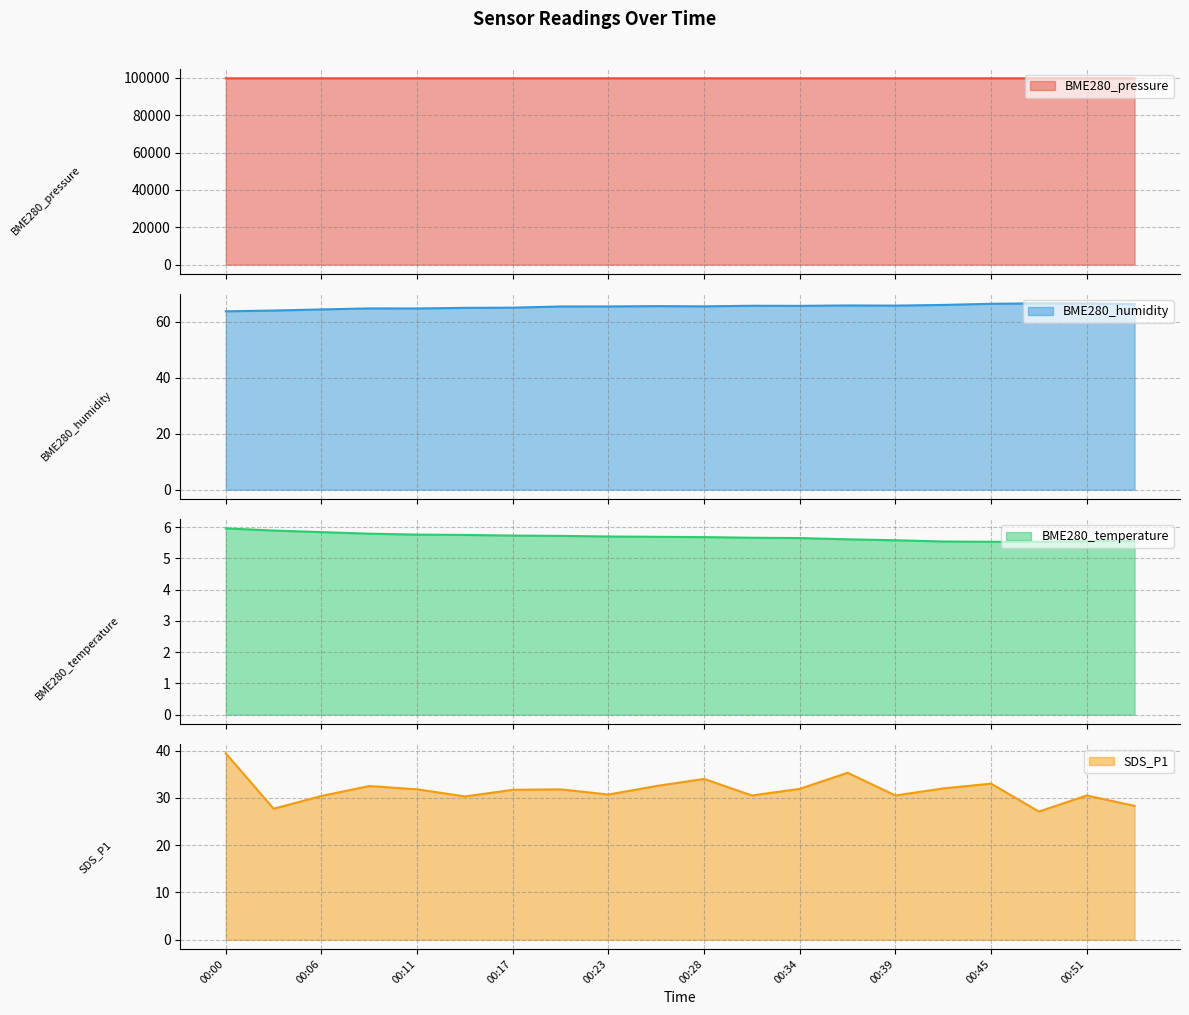

The BME280_pressure series shows 99785.3 at 00:39. True or false?

True